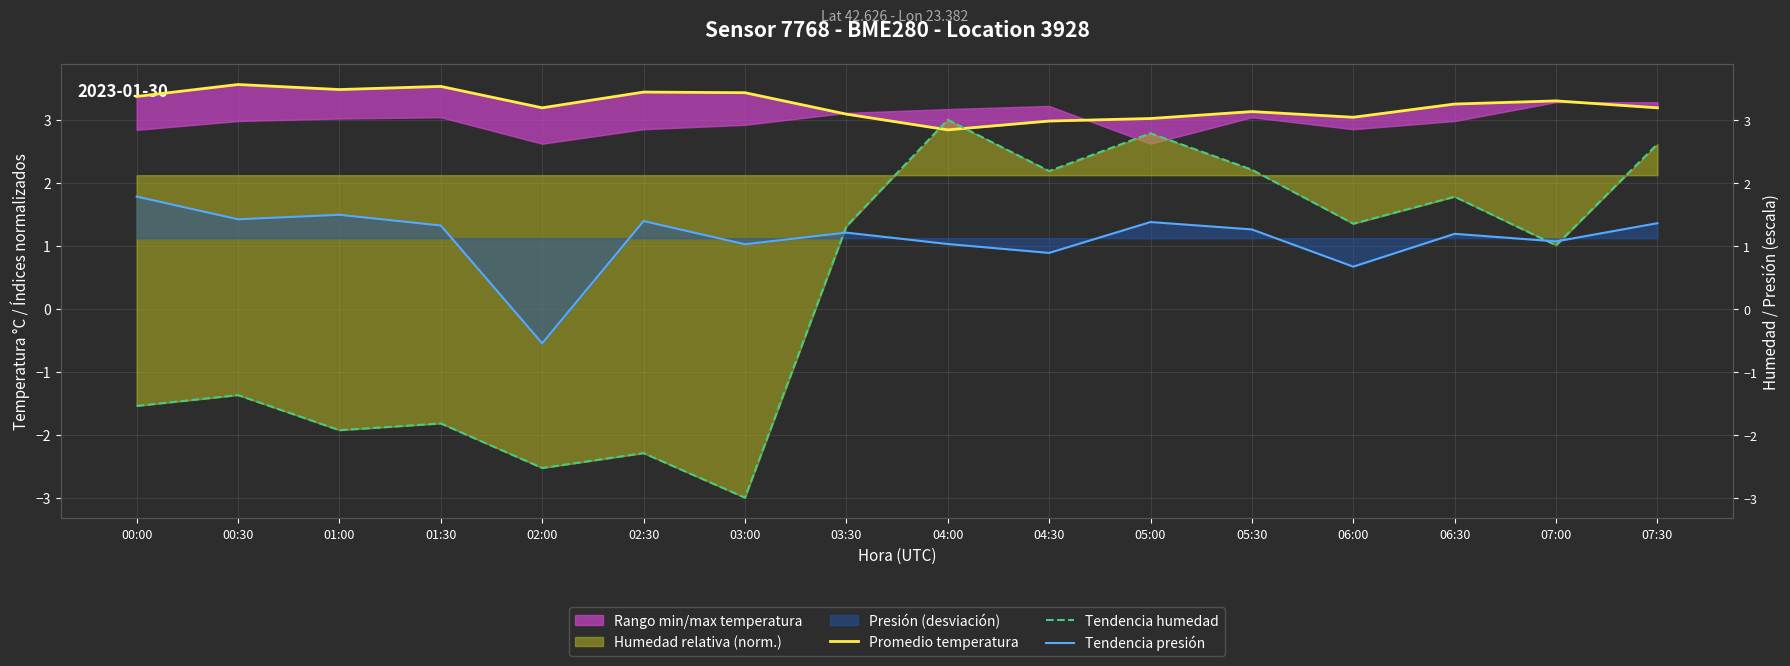

At how many categories does at least one series exceed -2?

16